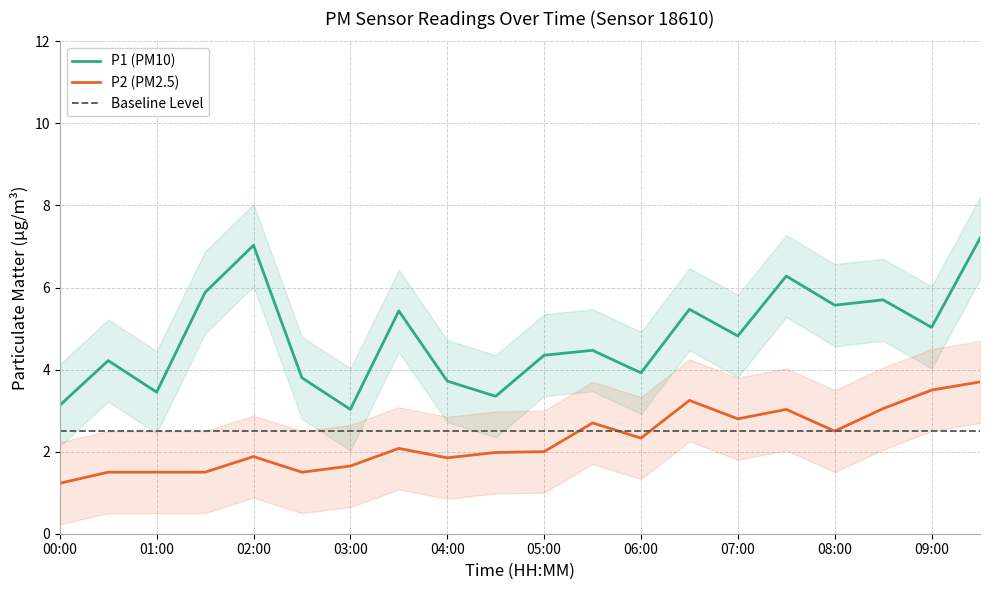

Between 11 and 19, which is larger?

19